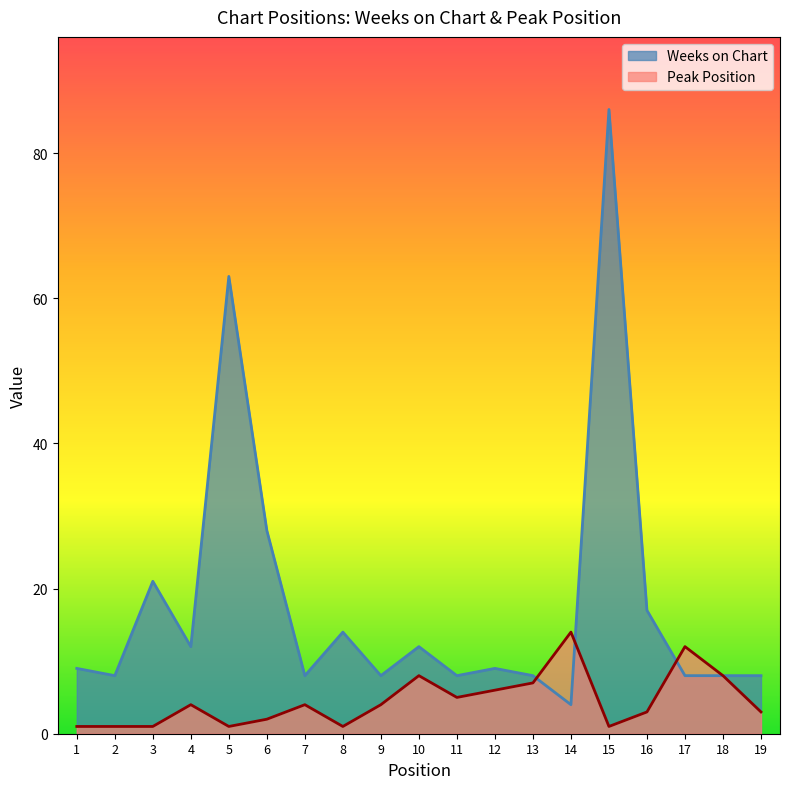

Which series changed the most between 4 and 14?

Peak Position